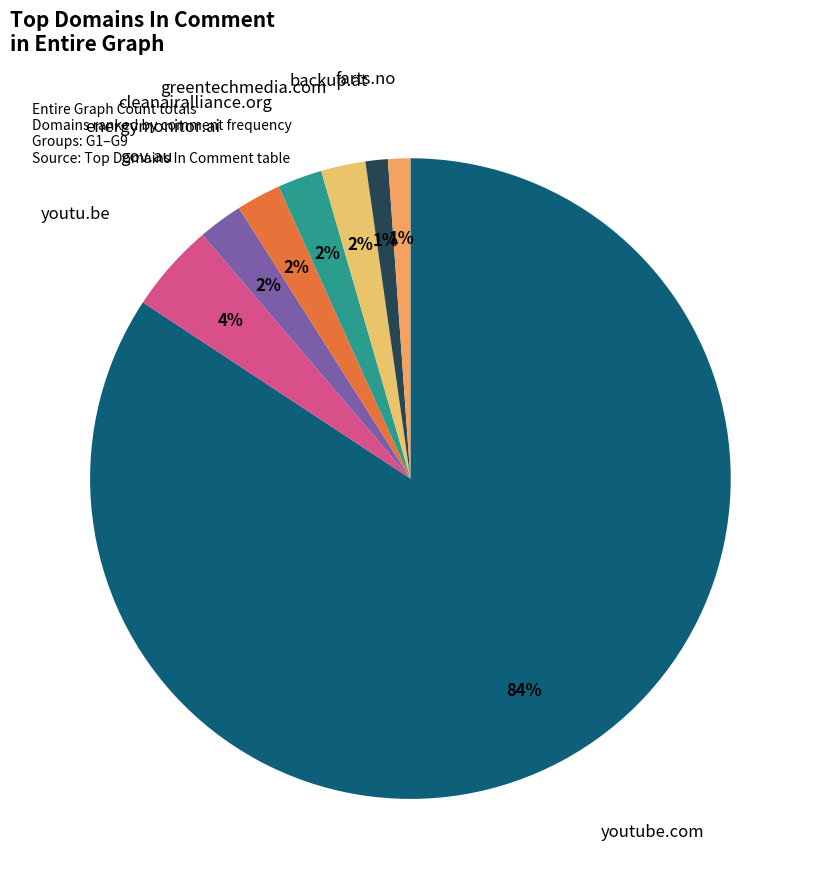

Count the number of slices in the pie.

8